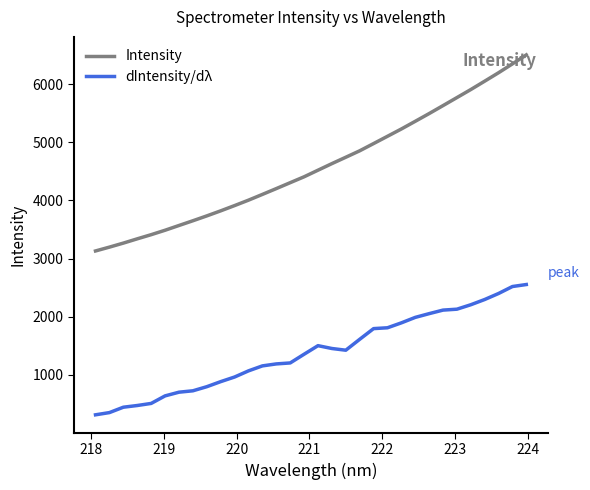

Which series has the largest total across all categories?

Intensity